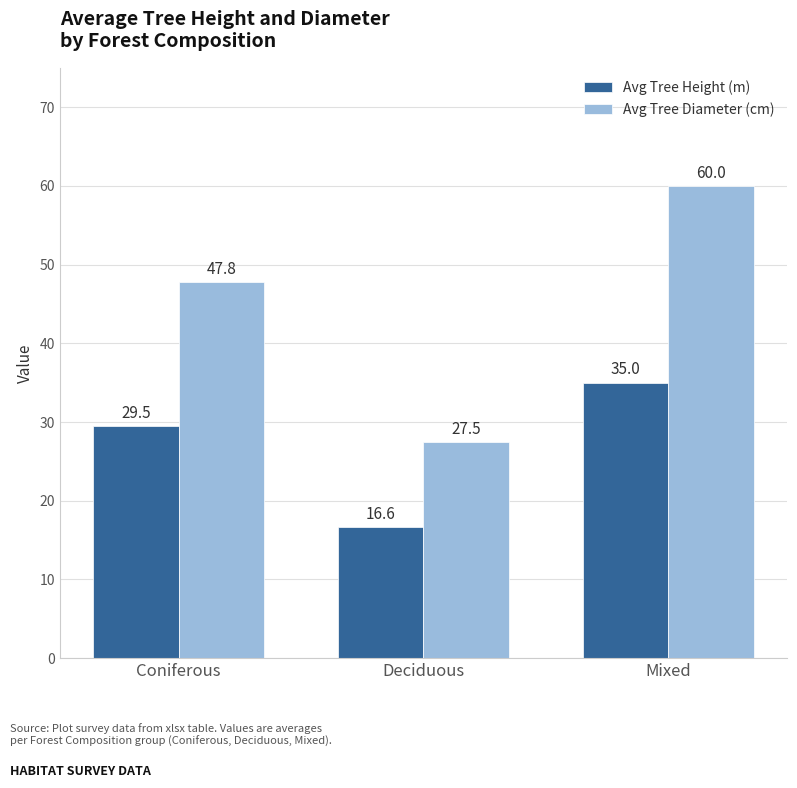

At how many categories does at least one series exceed 37?

2